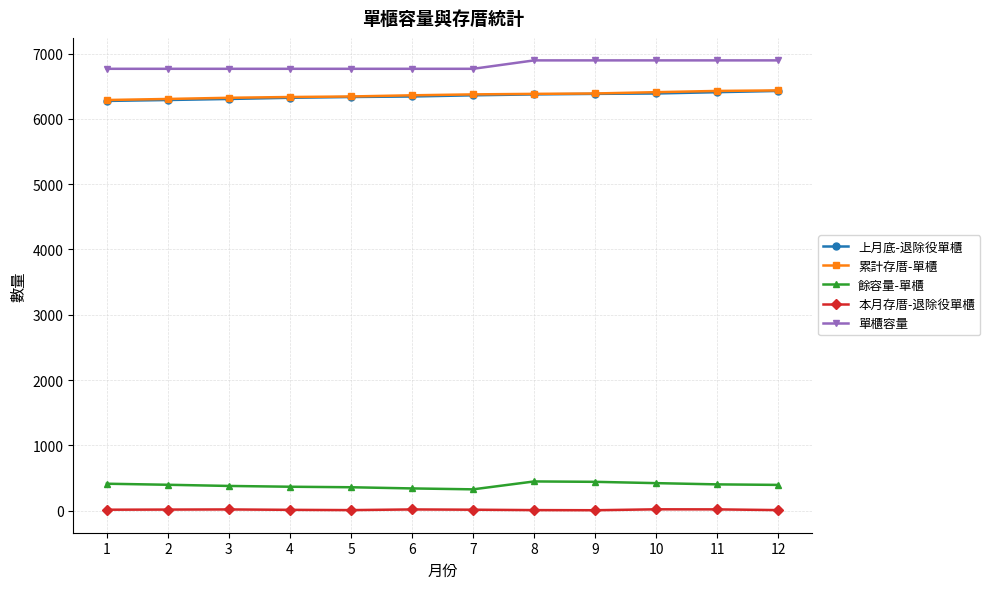

True or false: 單櫃容量 has a value of 6768 at 7.

True